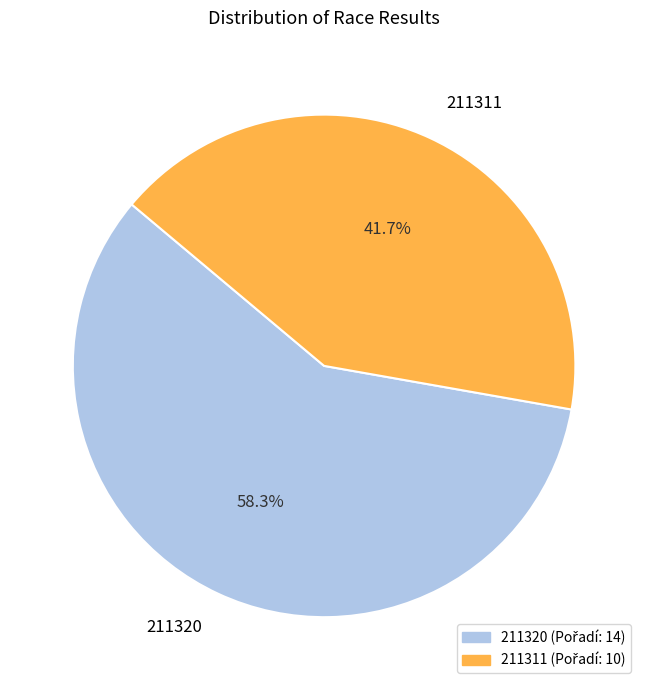

Is 211311 the majority of the pie?

No